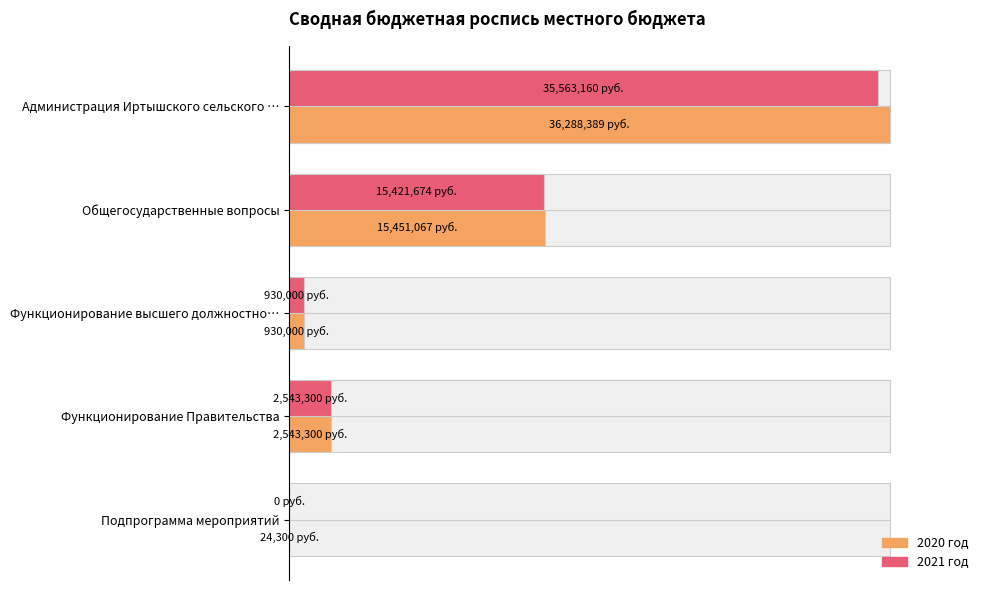

How many values in 2021 год are above zero?

4